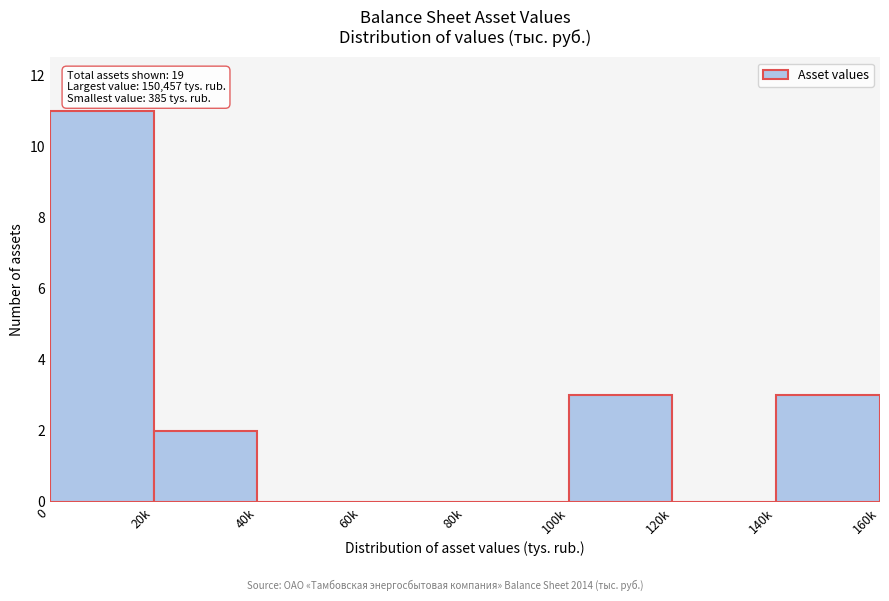

Reading left to right, transcribe all the data shown in this chart.

0=11	20k=2	40k=0	60k=0	80k=0	100k=3	120k=0	140k=3